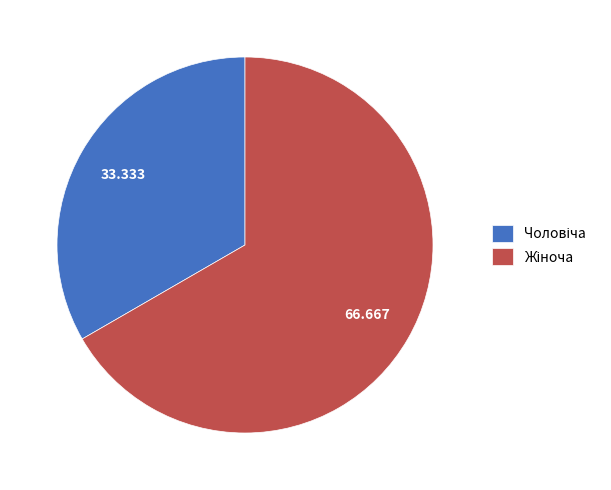

Is there any slice that represents more than half of the pie?

Yes